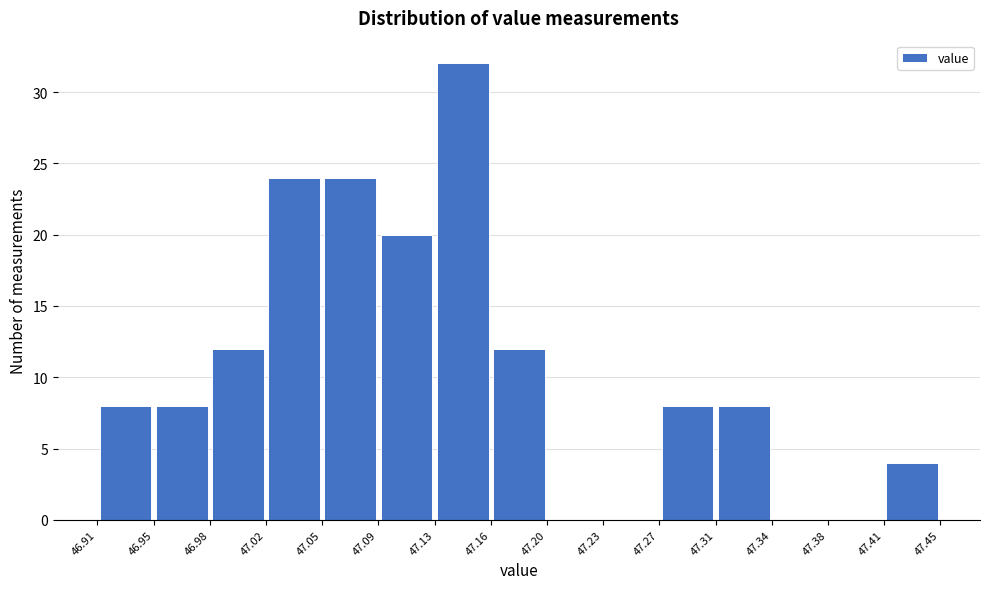

Reading left to right, list every bar in this chart as the range it spans on the x-axis followed by its height. The values are not printed on the chart, so give them approximately, as read against the axis.

46.91 to 46.95: 8
46.95 to 46.98: 8
46.98 to 47.02: 12
47.02 to 47.05: 24
47.05 to 47.09: 24
47.09 to 47.13: 20
47.13 to 47.16: 32
47.16 to 47.20: 12
47.20 to 47.23: 0
47.23 to 47.27: 0
47.27 to 47.31: 8
47.31 to 47.34: 8
47.34 to 47.38: 0
47.38 to 47.41: 0
47.41 to 47.45: 4